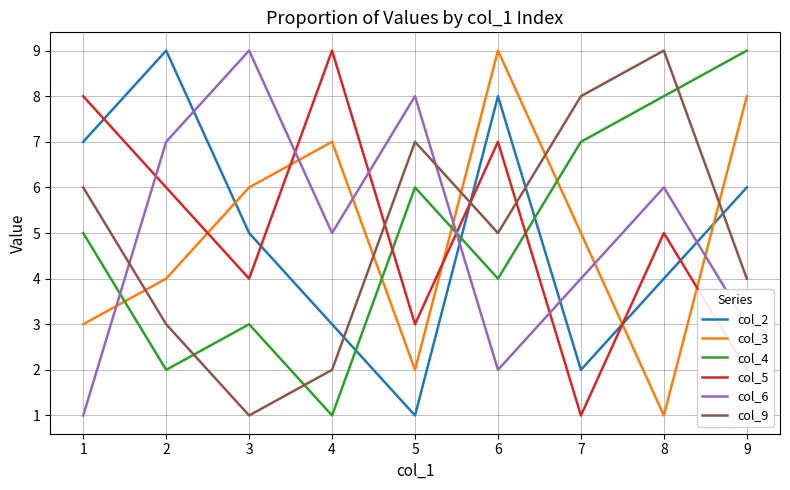

Reading left to right, extract all data points from this chart.

col_2: 1=7	2=9	3=5	4=3	5=1	6=8	7=2	8=4	9=6
col_3: 1=3	2=4	3=6	4=7	5=2	6=9	7=5	8=1	9=8
col_4: 1=5	2=2	3=3	4=1	5=6	6=4	7=7	8=8	9=9
col_5: 1=8	2=6	3=4	4=9	5=3	6=7	7=1	8=5	9=2
col_6: 1=1	2=7	3=9	4=5	5=8	6=2	7=4	8=6	9=3
col_9: 1=6	2=3	3=1	4=2	5=7	6=5	7=8	8=9	9=4